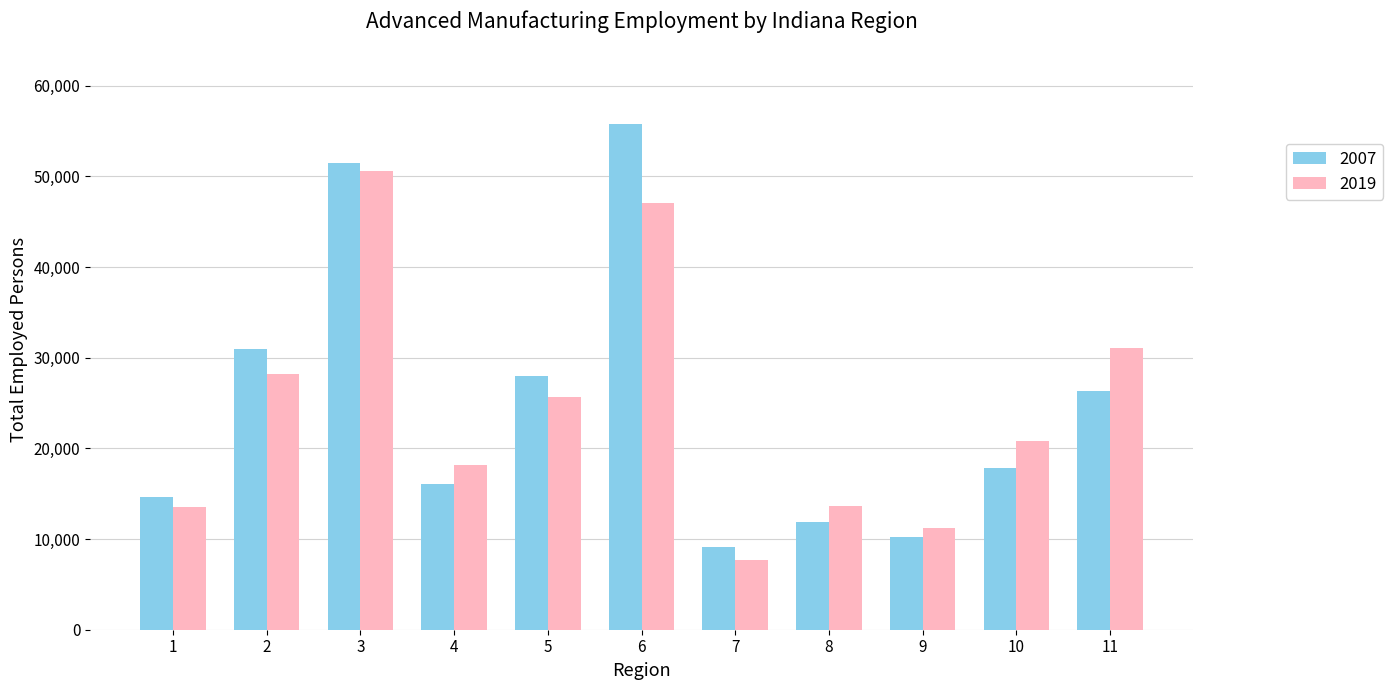

At which label is 2019 closest to 29115?

2